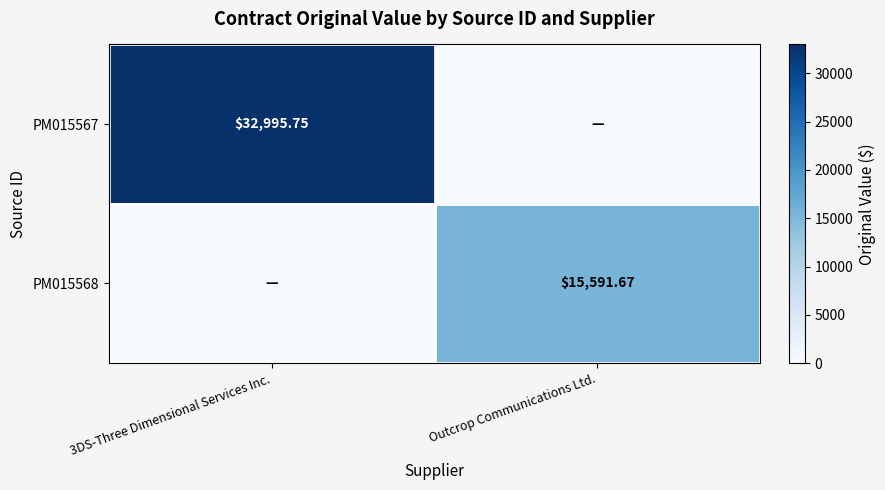

How many values in the PM015568 series exceed 15591?

1